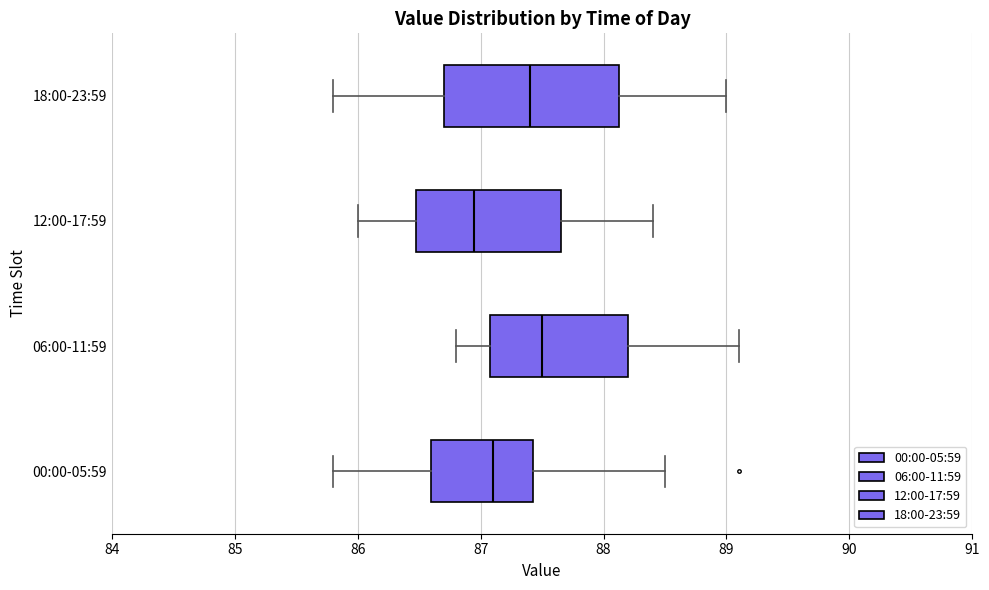

Reading bottom to top, read every box against the x-axis: the position of its median line, the range the box covers, and the ends of its whiskers. The values are not printed on the chart, so give them approximately, as read against the axis.

00:00-05:59: median 87.1, box 86.6 to 87.4, whiskers 85.8 to 88.5
06:00-11:59: median 87.5, box 87.1 to 88.2, whiskers 86.8 to 89.1
12:00-17:59: median 87.0, box 86.5 to 87.7, whiskers 86.0 to 88.4
18:00-23:59: median 87.4, box 86.7 to 88.1, whiskers 85.8 to 89.0